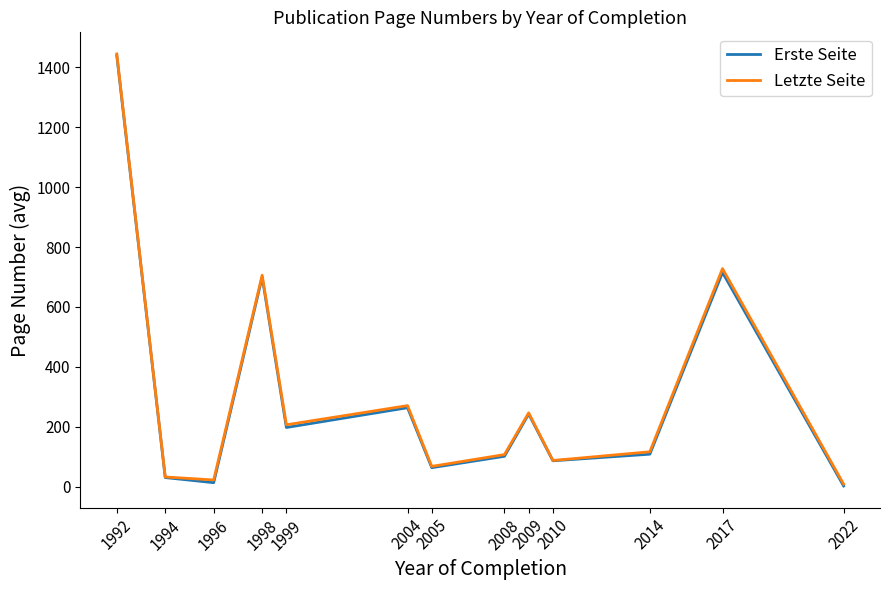

What is the total value across all series at 1994?

64.0